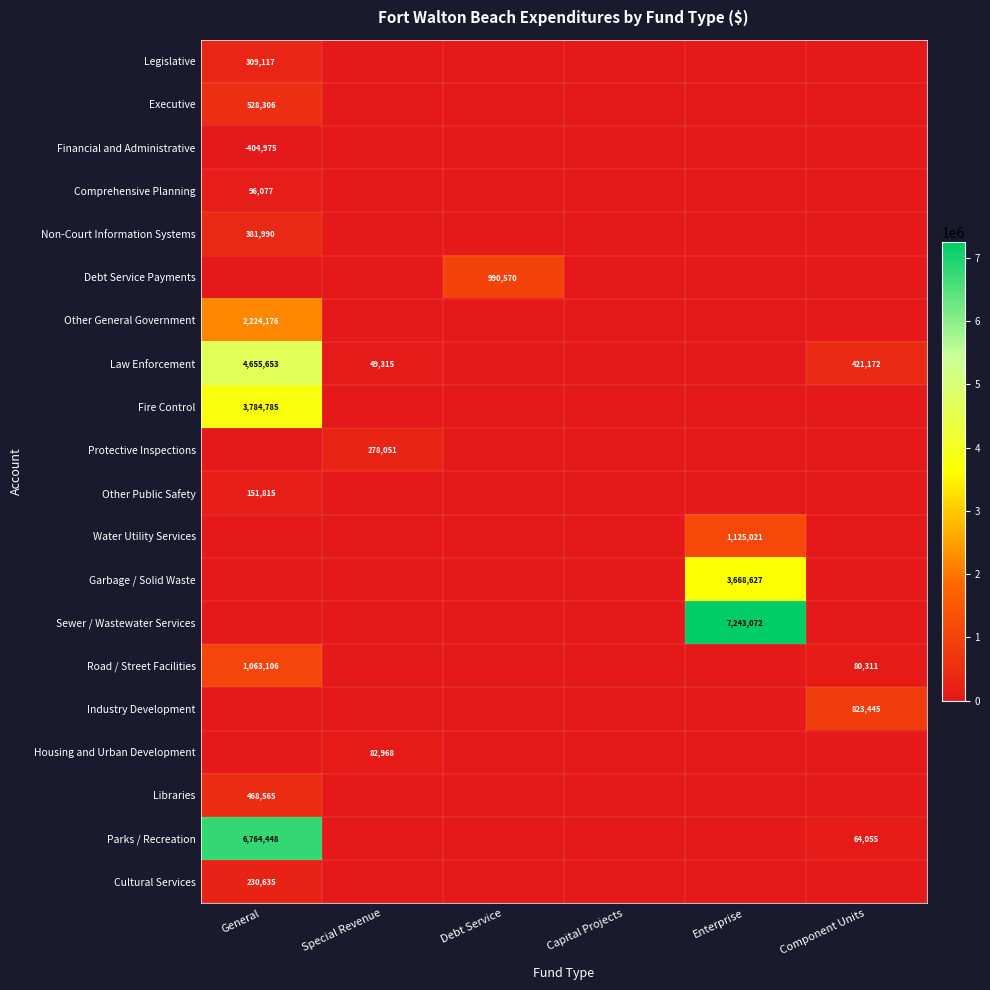

Count the number of categories in the chart.

6